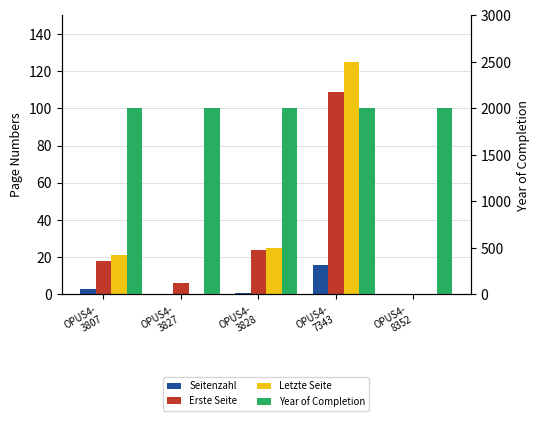

What is the average value of the Seitenzahl series?

4